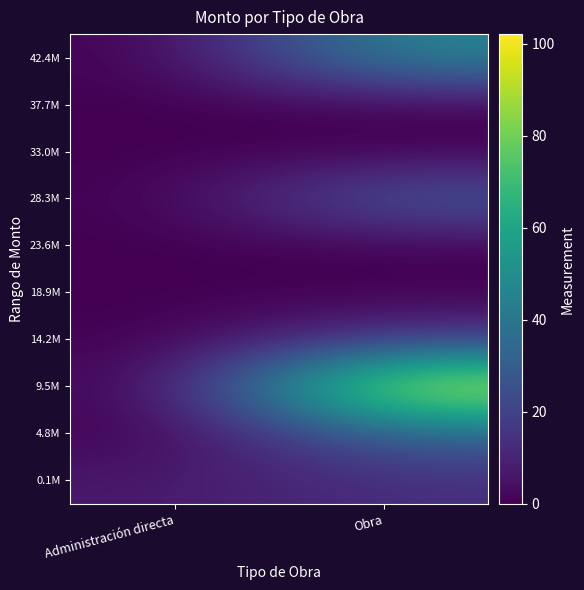

Reading right to left, what are all the values shown in this chart?

0.1M: Obra=13.4	Administración directa=6.8
4.8M: Obra=32.4	Administración directa=0.0
9.5M: Obra=102.1	Administración directa=0.0
14.2M: Obra=17.2	Administración directa=0.0
18.9M: Obra=0.0	Administración directa=0.0
23.6M: Obra=0.0	Administración directa=0.0
28.3M: Obra=29.9	Administración directa=0.0
33.0M: Obra=0.0	Administración directa=0.0
37.7M: Obra=0.0	Administración directa=0.0
42.4M: Obra=47.1	Administración directa=0.0